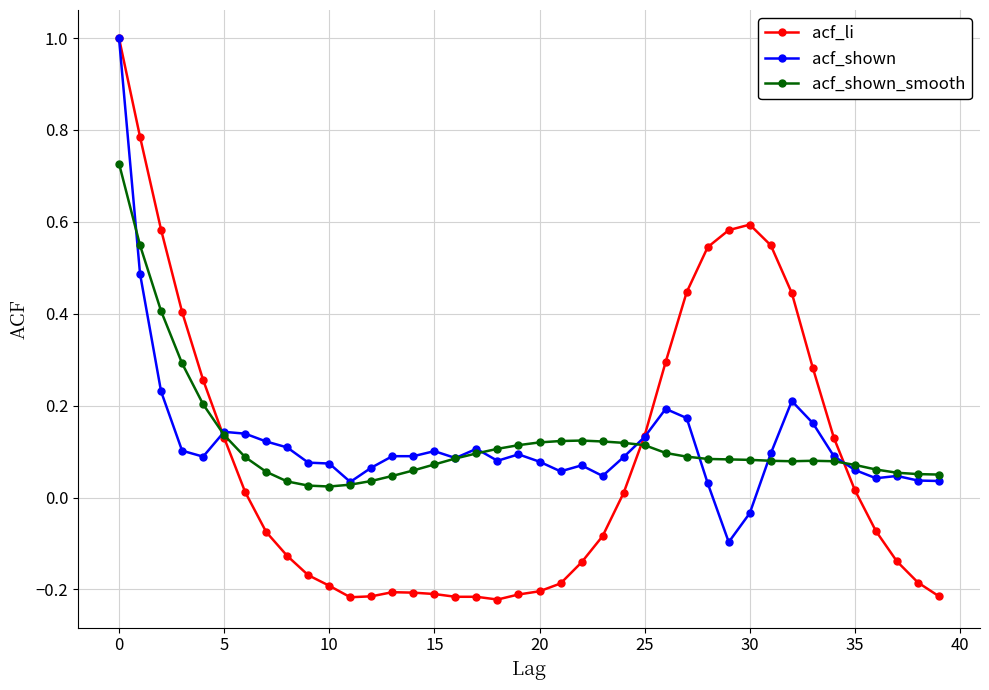

True or false: acf_shown has more than 0 interior local peaks.

True